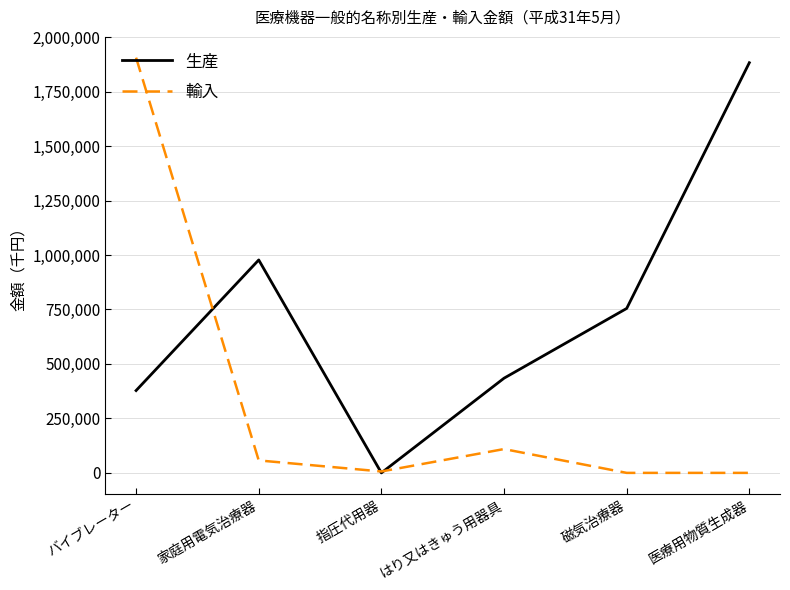

Where does the 生産 series first go above 754837?

家庭用電気治療器